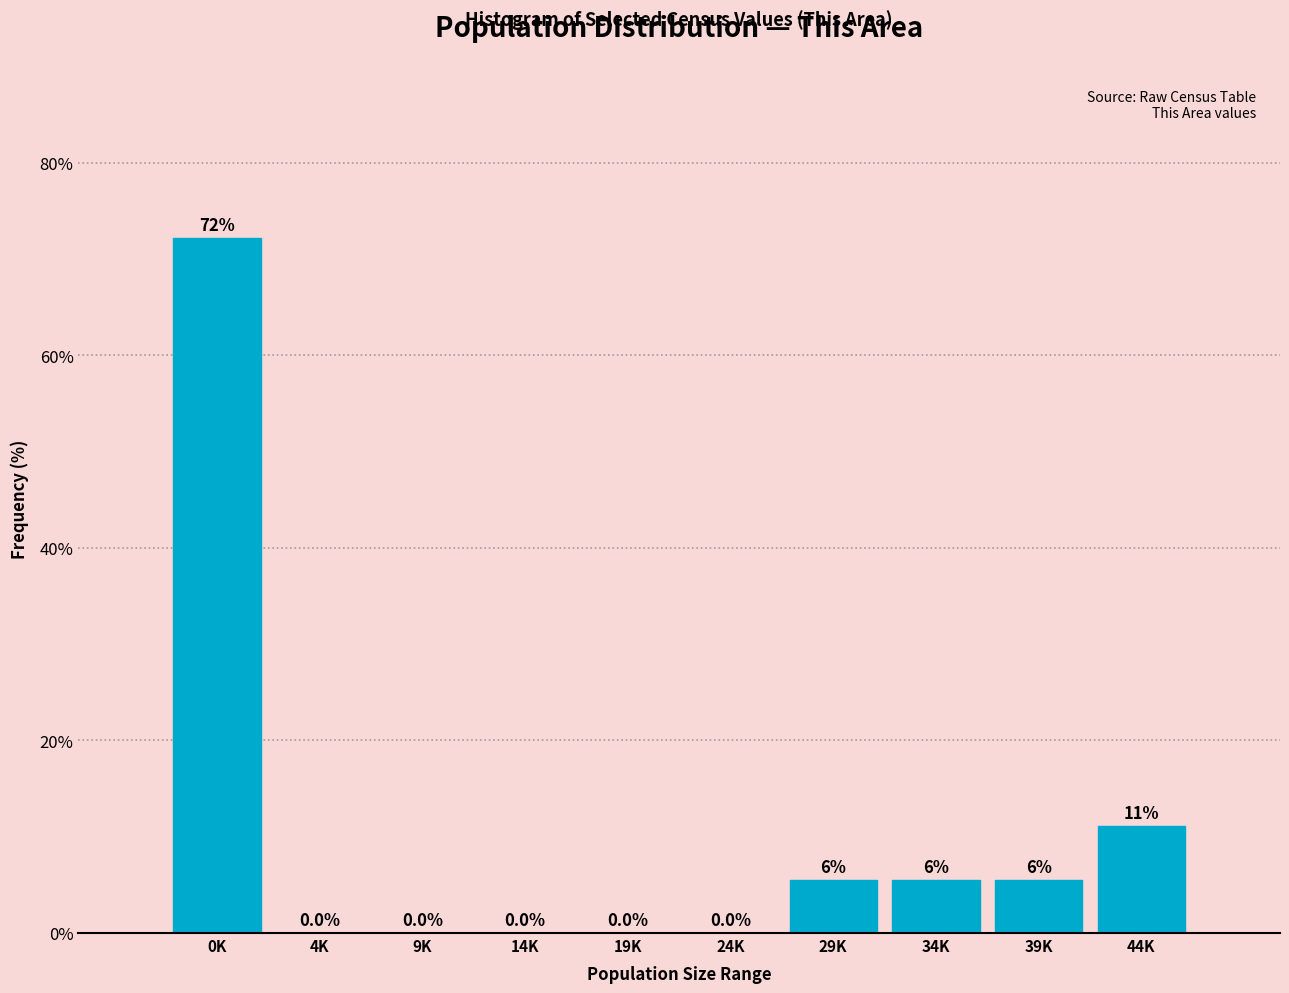

At which label does the data first exceed 5?

0K